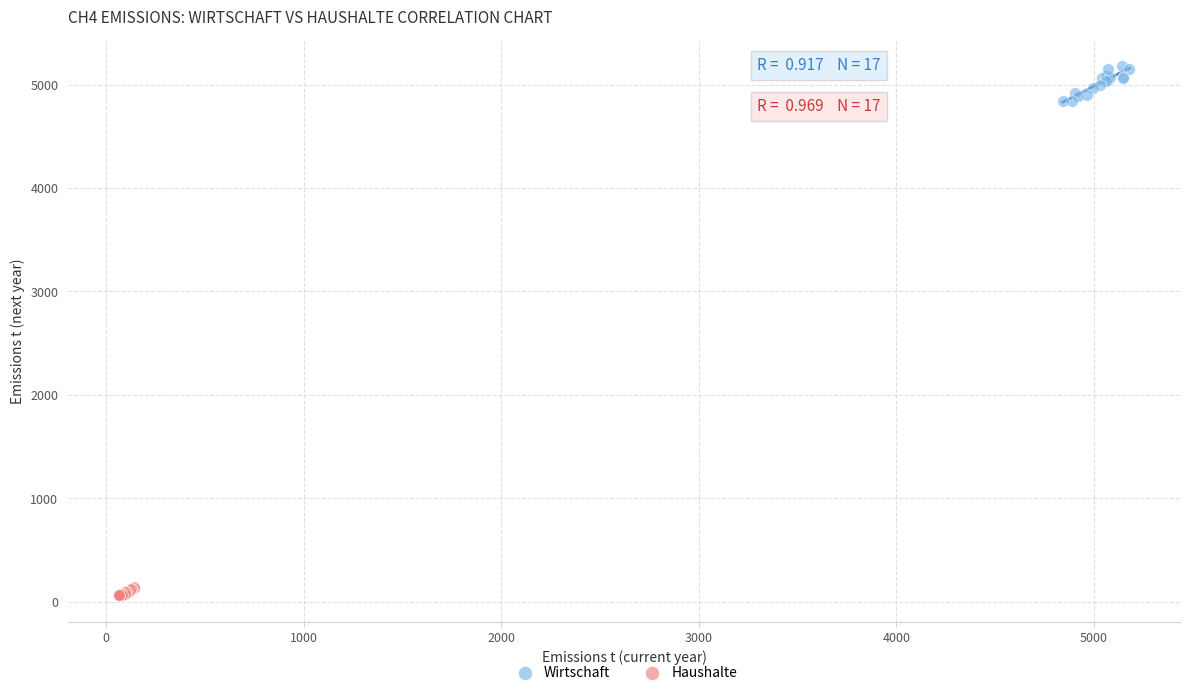

Which series contains the highest Y value?

Wirtschaft